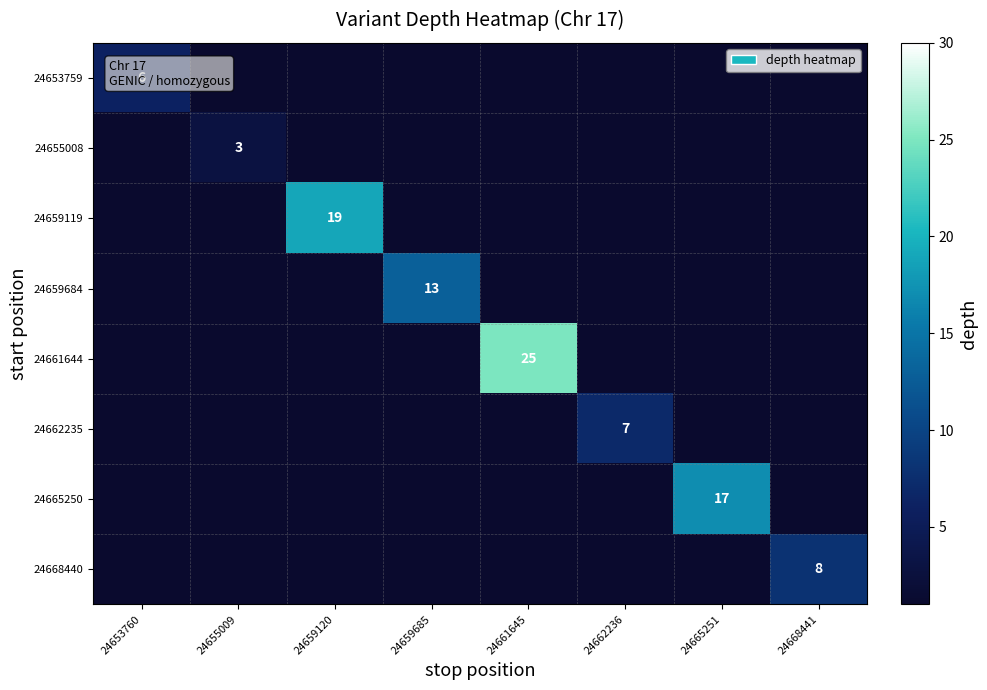

The value of 24665250 at 24665251 is 17. True or false?

True